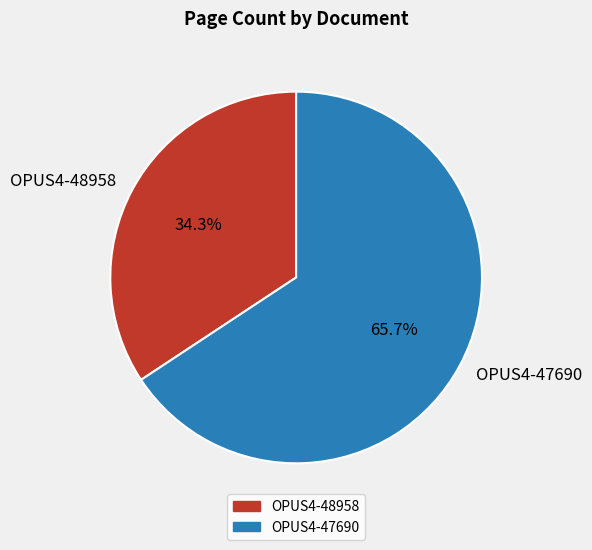

To the nearest percent, what portion does OPUS4-48958 represent?

34%